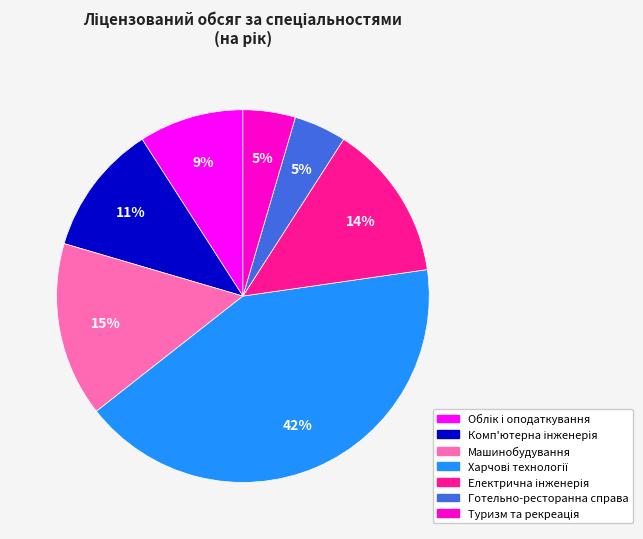

To the nearest percent, what is the difference between the largest and smallest slice percentages?

37%